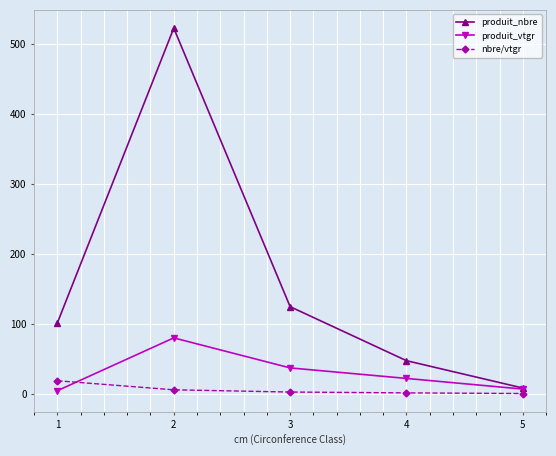

Is the value of nbre/vtgr at 4 greater than the value of produit_nbre at 4?

No